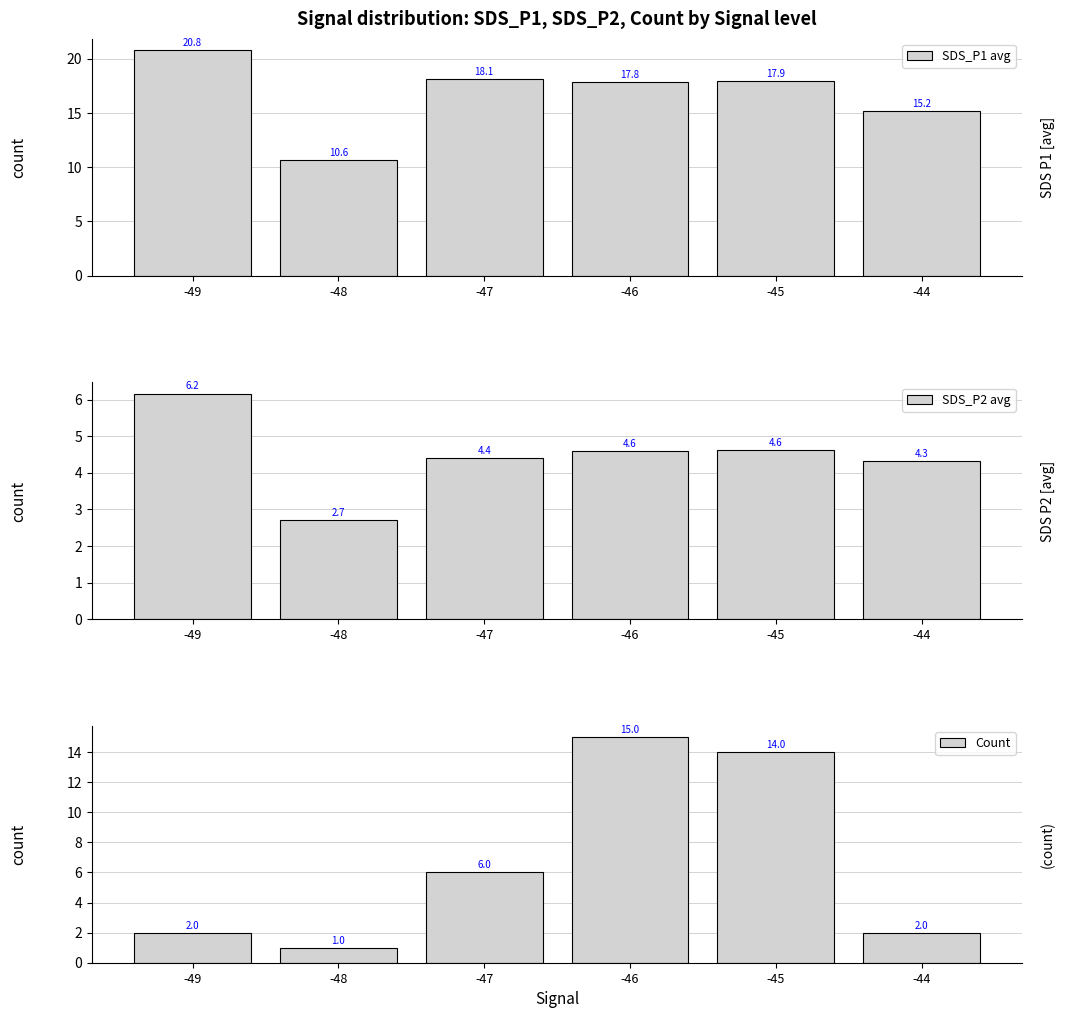

At which category is the sum across all series the highest?

-46